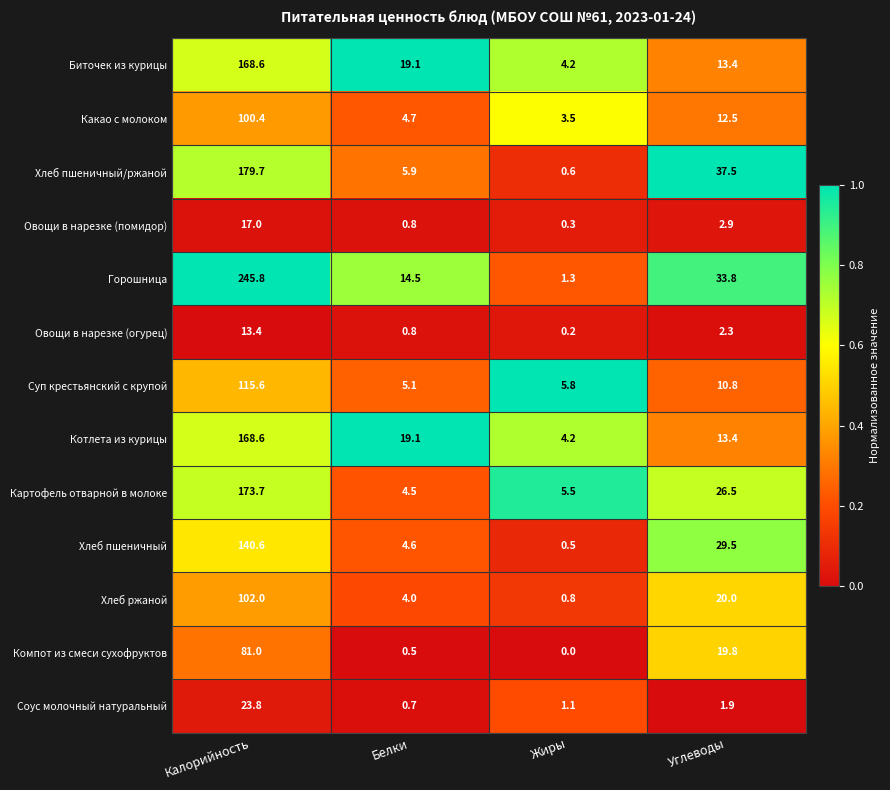

List the labels in order of Суп крестьянский с крупой value, largest first.

Калорийность, Углеводы, Жиры, Белки